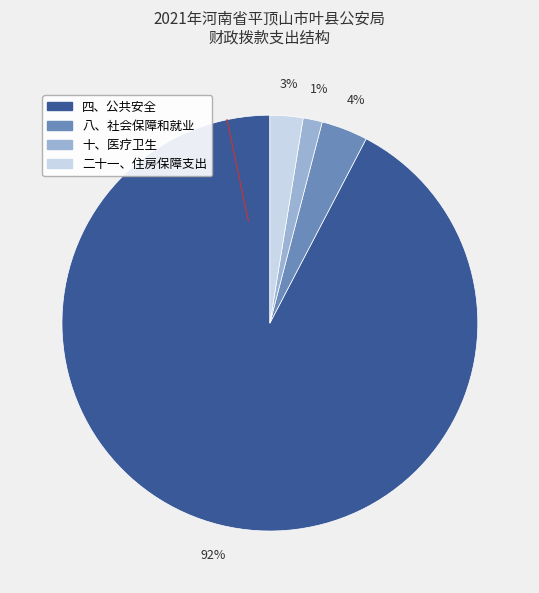

To the nearest percent, what percentage of the pie is 二十一、住房保障支出?

3%